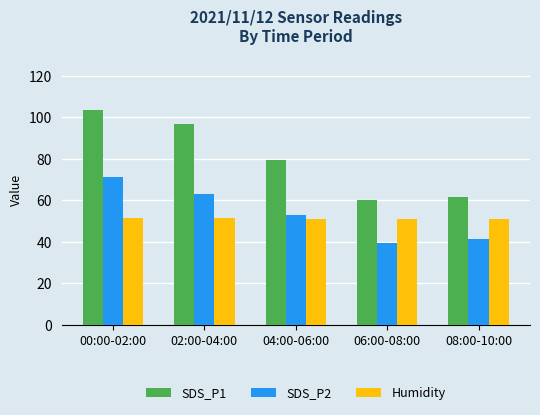

The SDS_P2 series shows 68.5 at 08:00-10:00. True or false?

False